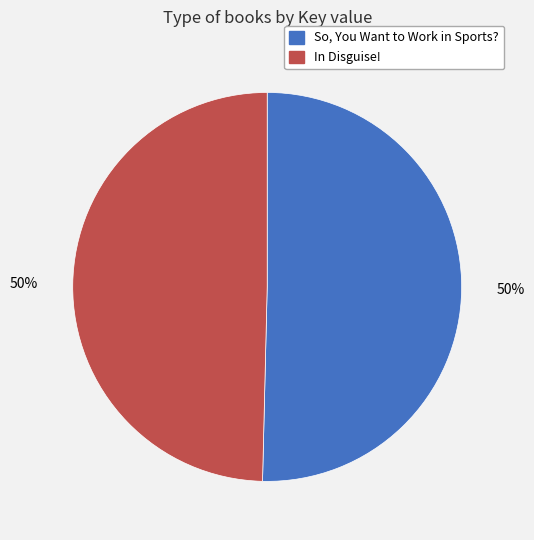

What percentage is the So, You Want to Work in Sports? slice, to the nearest percent?

50%